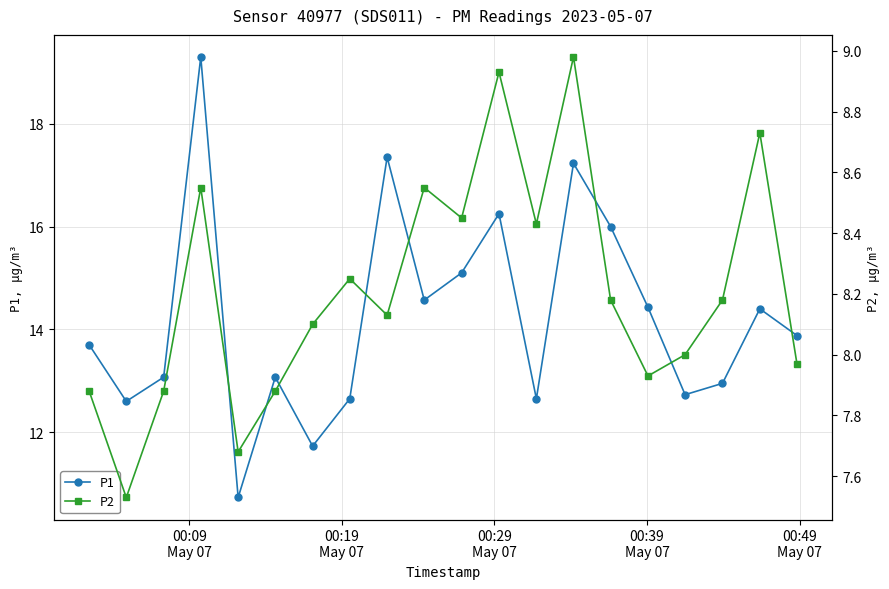

Which series has the largest range (max minus min)?

P1